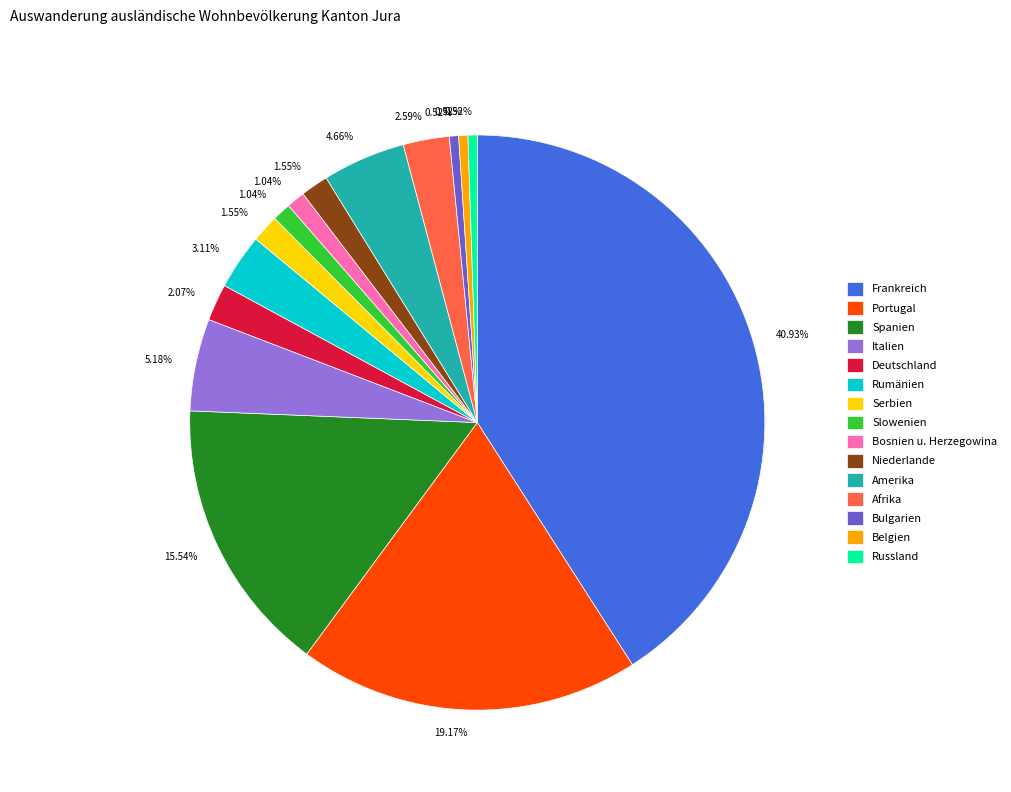

What is the total percentage of Bosnien u. Herzegowina and Portugal?

20.2%